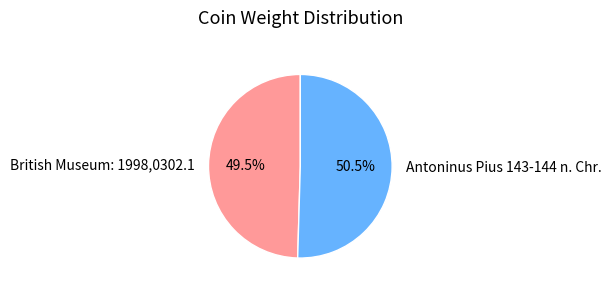

Which has a higher value, British Museum: 1998,0302.1 or Antoninus Pius 143-144 n. Chr.?

Antoninus Pius 143-144 n. Chr.